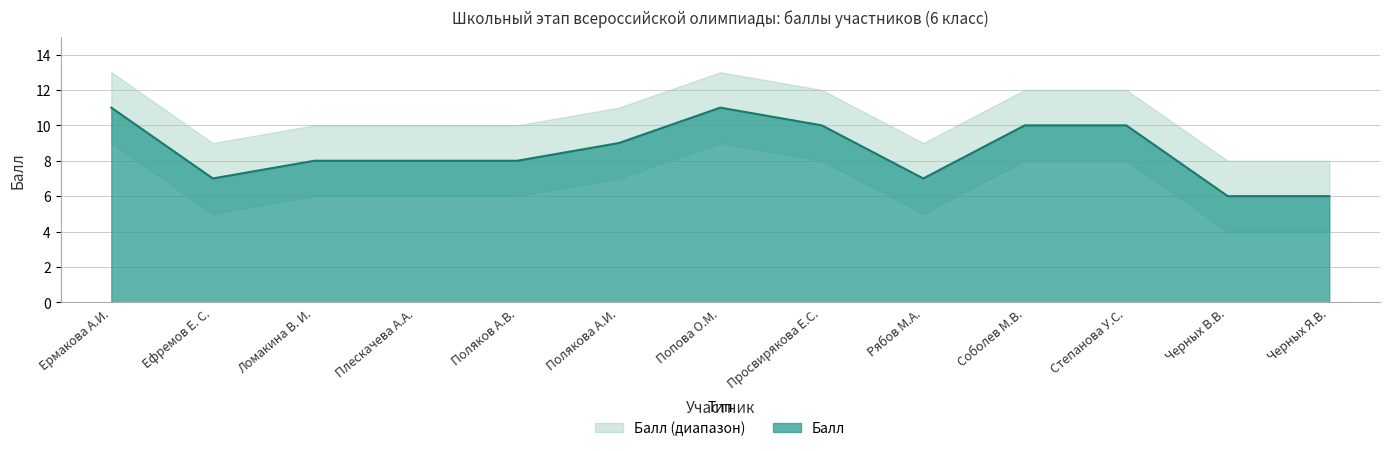

Count the Балл (верхняя граница) values in the range 9 to 12.

9